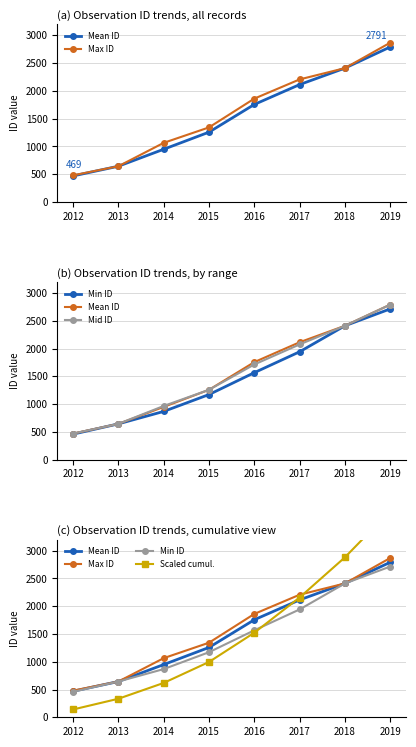

What is the approximate value of Mid ID at 2018?

2410.0